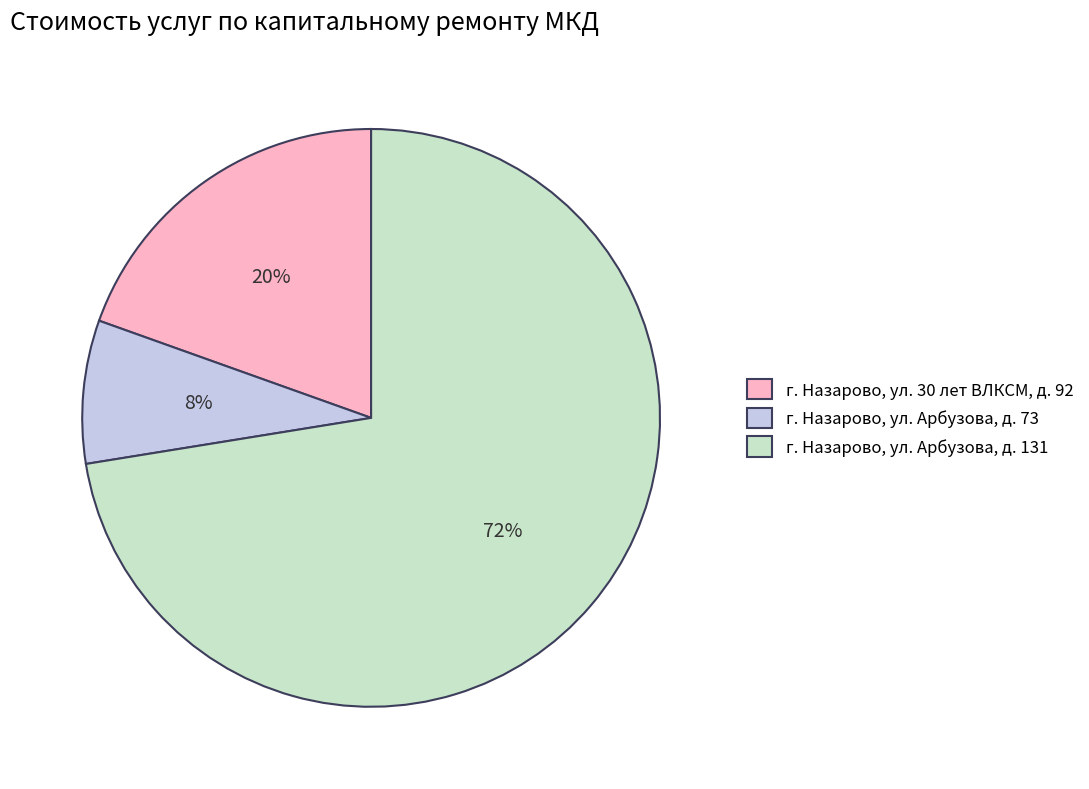

Is the sum of г. Назарово, ул. 30 лет ВЛКСМ, д. 92 and г. Назарово, ул. Арбузова, д. 131 greater than half?

Yes